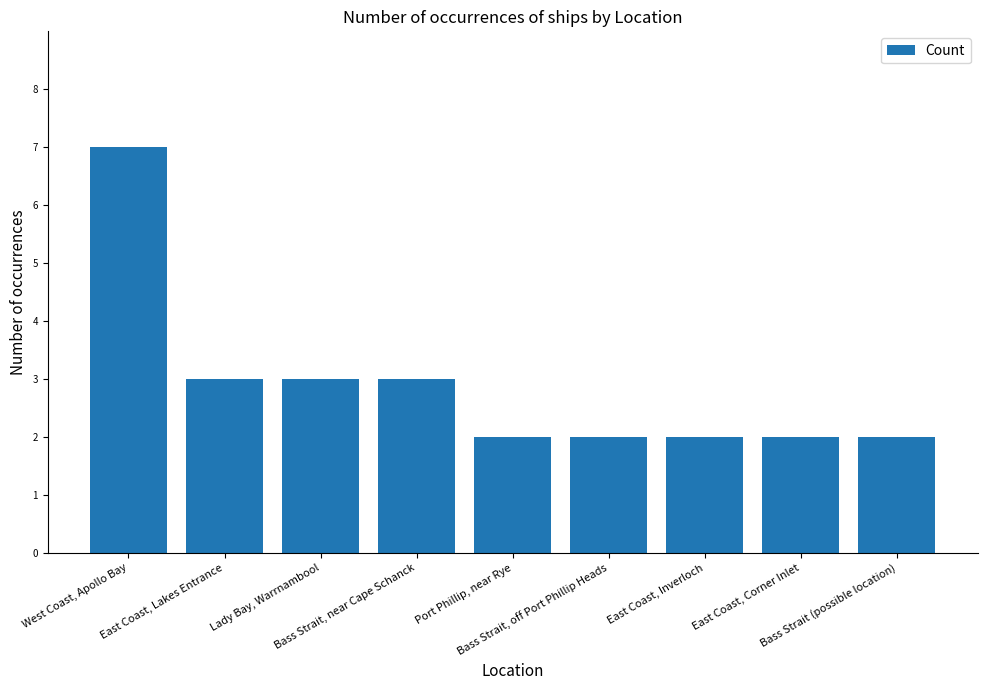

Reading left to right, list all the values displayed in this chart.

7	3	3	3	2	2	2	2	2